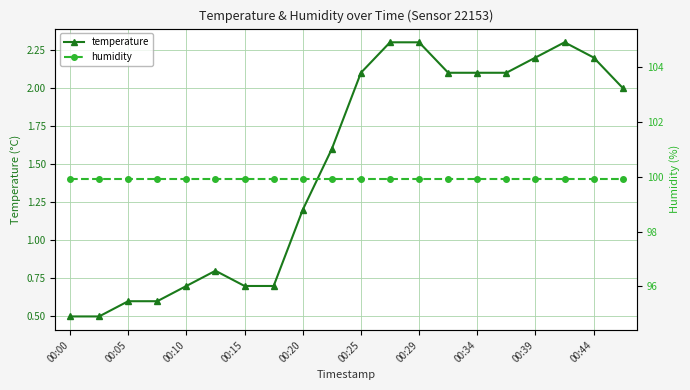

True or false: temperature and humidity intersect in this chart.

False